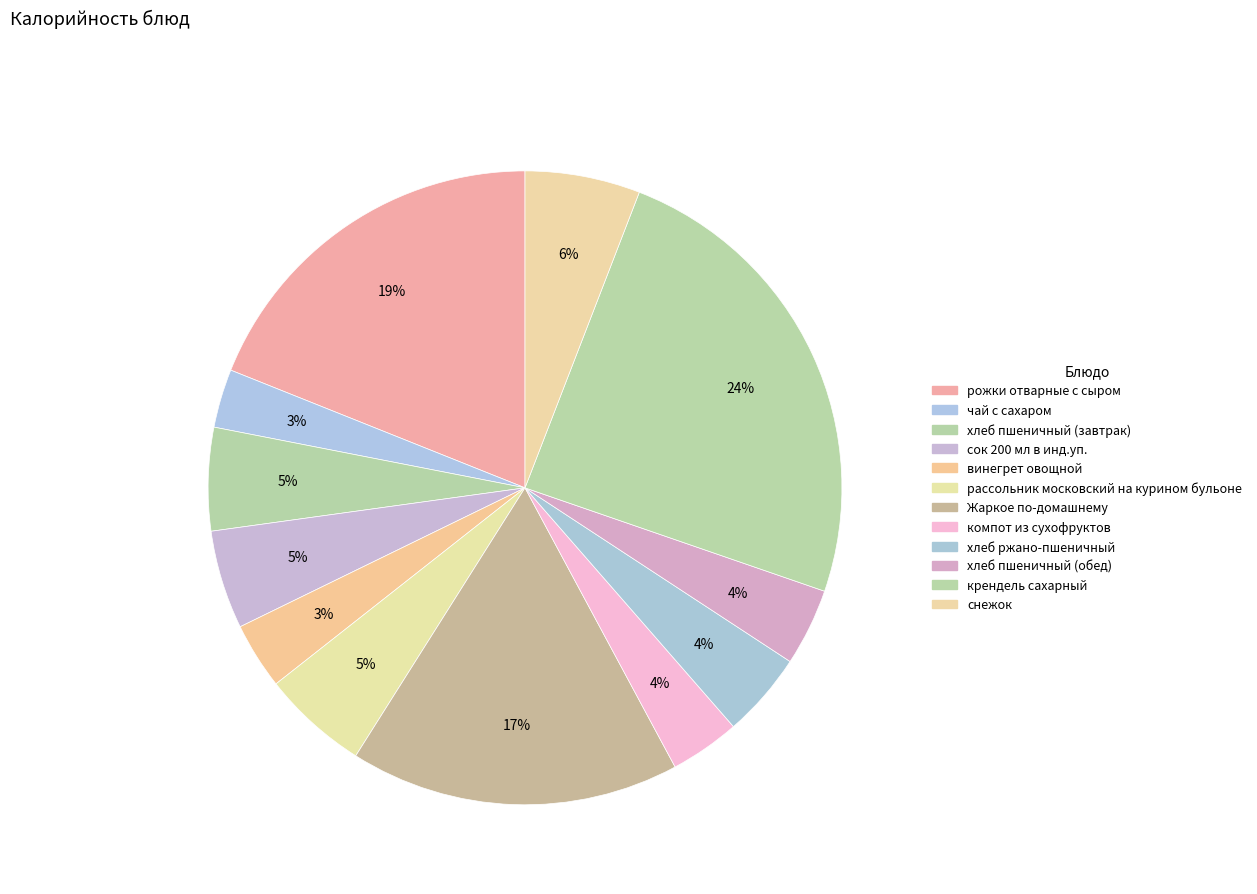

How many segments does this pie chart have?

12